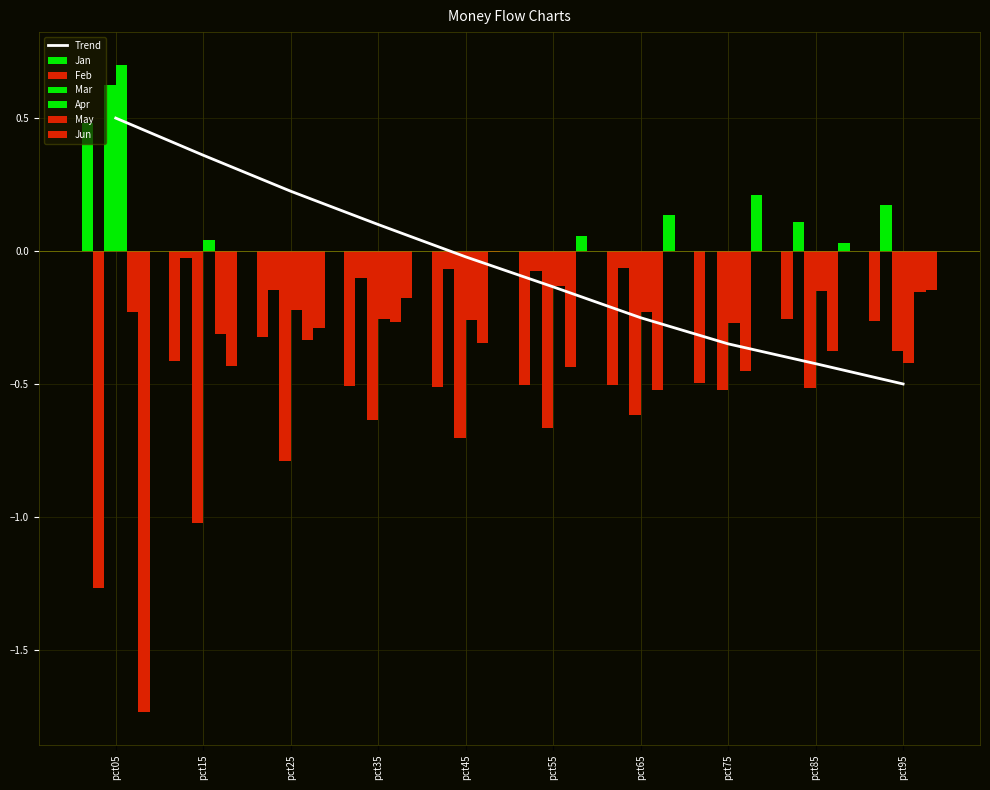

What is the smallest value displayed?

-1.7